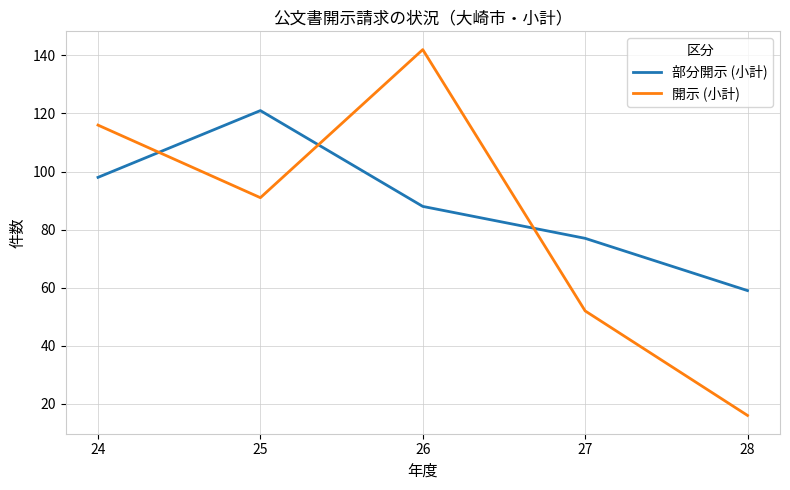

Between which two adjacent categories do 開示 (小計) and 部分開示 (小計) first intersect?

24 and 25